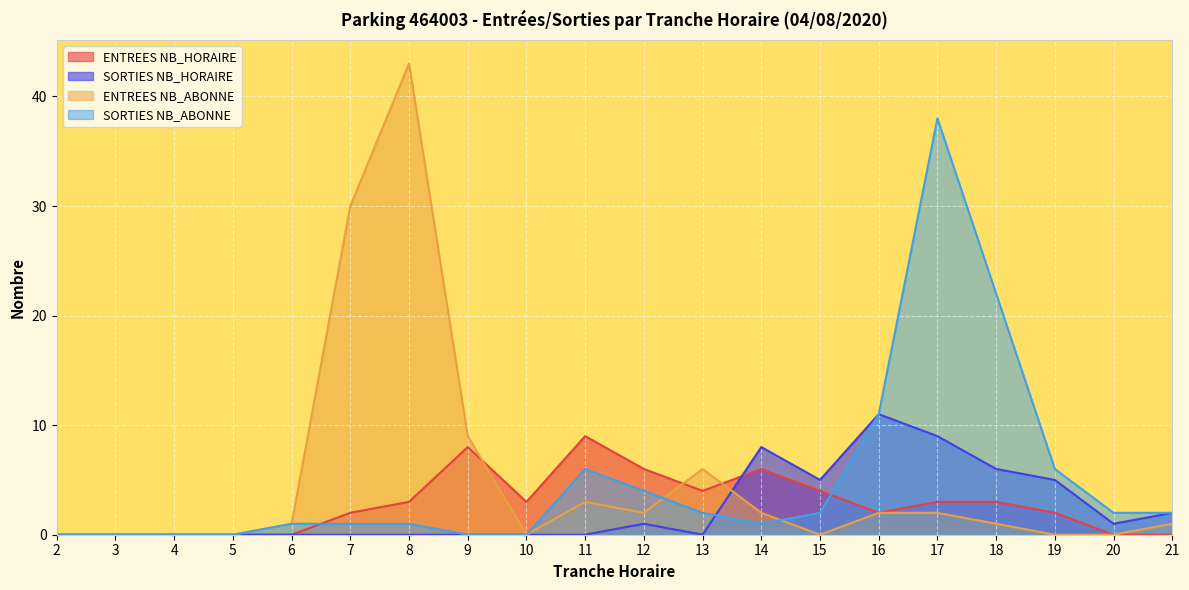

How many values in the ENTREES NB_ABONNE series are below 1?

8